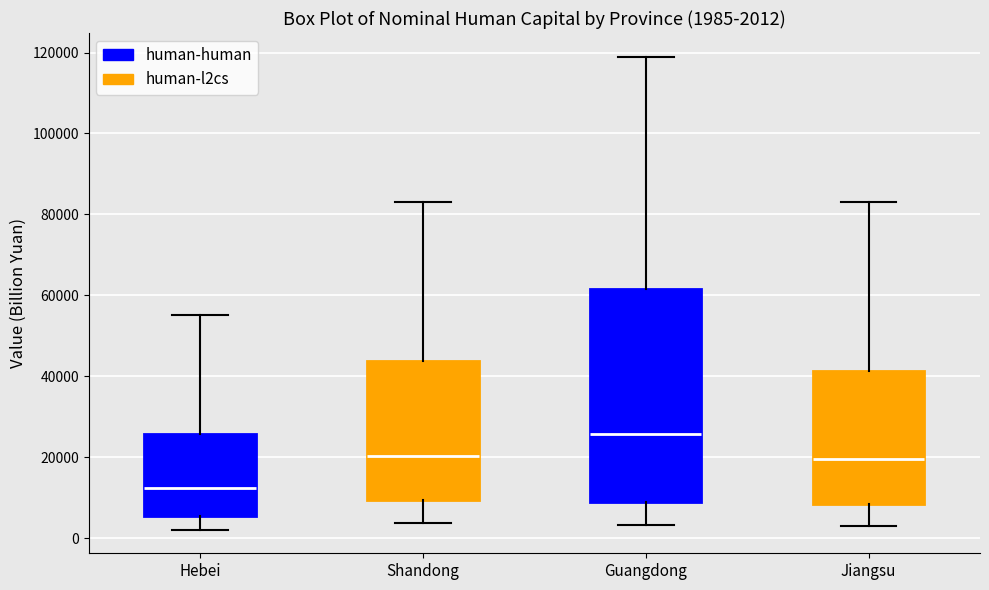

Which box has the highest median line?

Guangdong